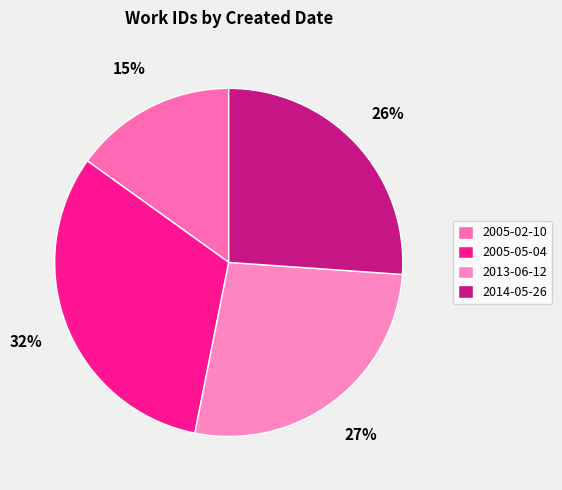

How many slices are in this pie chart?

4